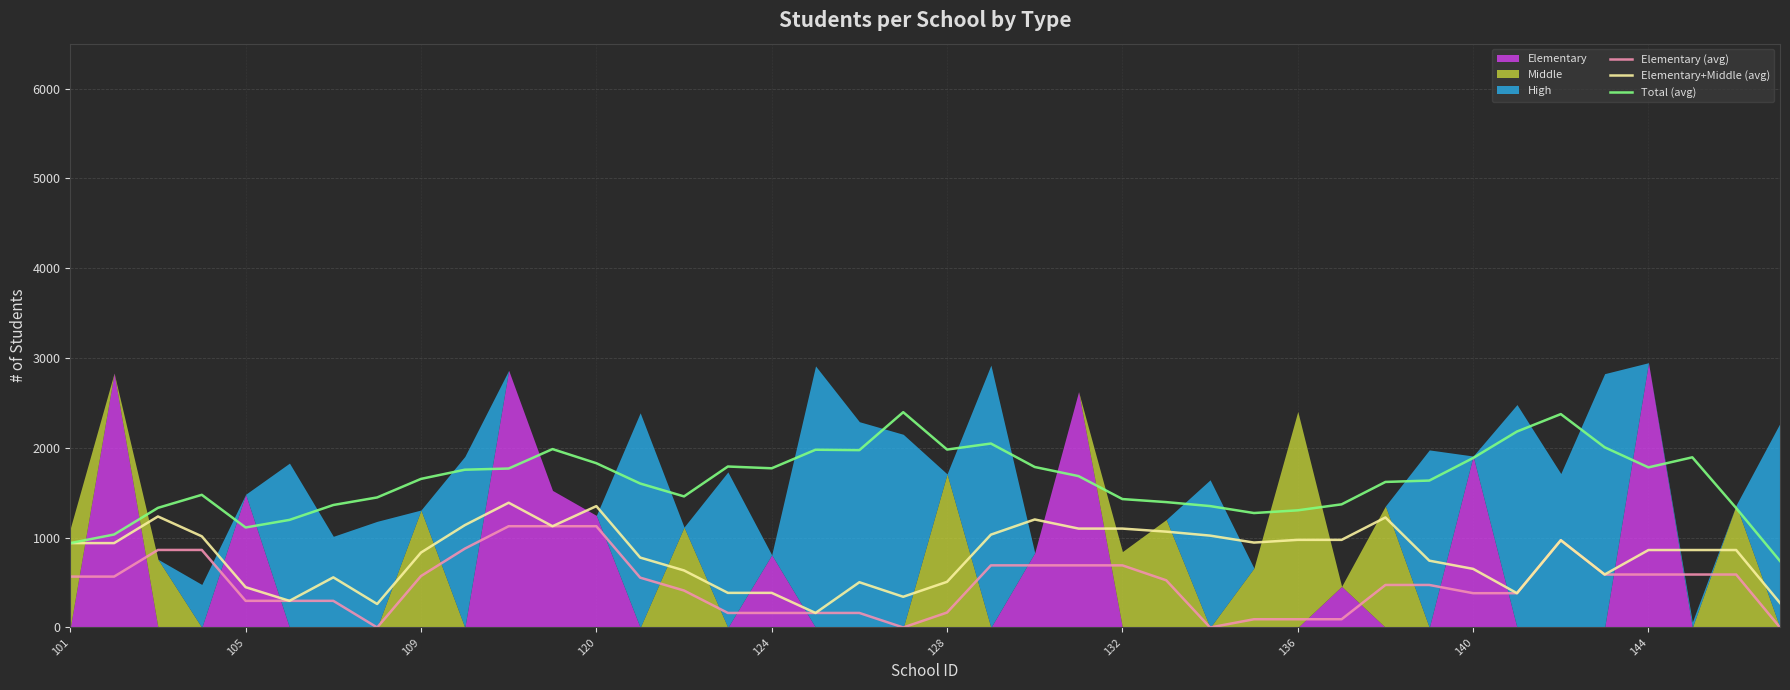

The value of Total (avg) at 109 is 1654.4. True or false?

True